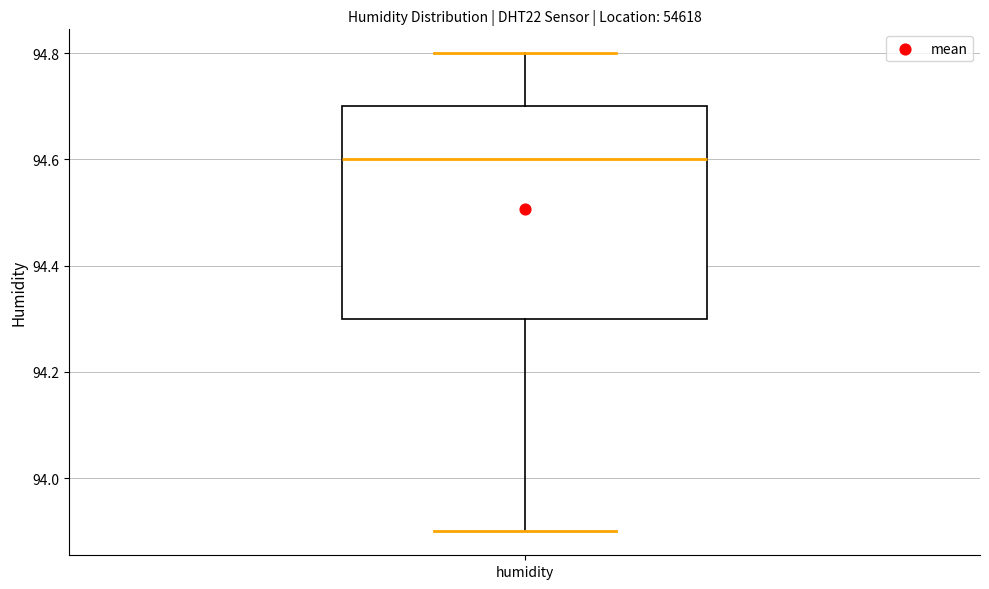

Transcribe this box plot: give where the median line is, the range the box spans, and where the two whiskers end, as read against the y-axis. The values are not printed on the chart, so give them approximately, as read against the axis.

median 94.6, box 94.3 to 94.7, whiskers 93.9 to 94.8